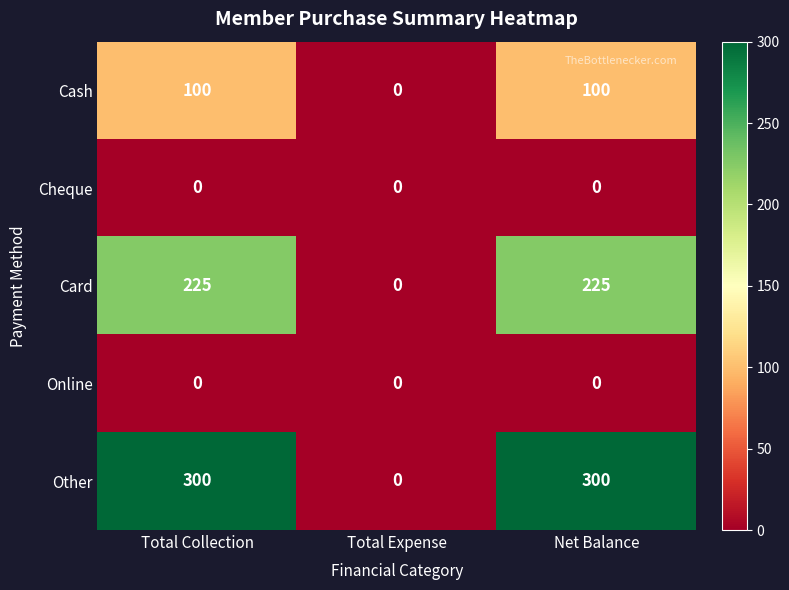

At which label does Cash reach its minimum?

Total Expense